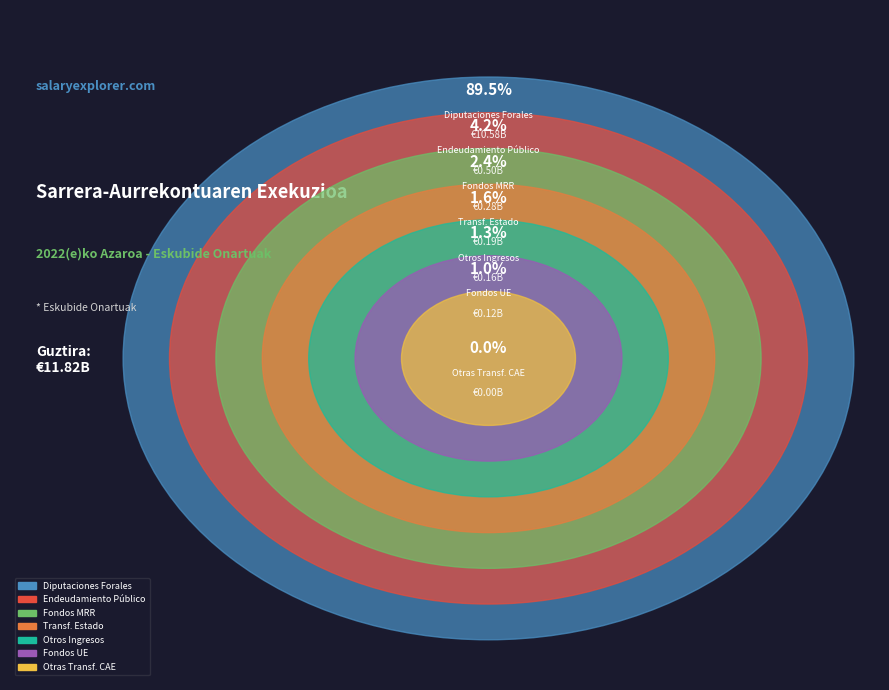

Which slice is the largest?

APORTACION DE LAS DIPUTACIONES FORALES